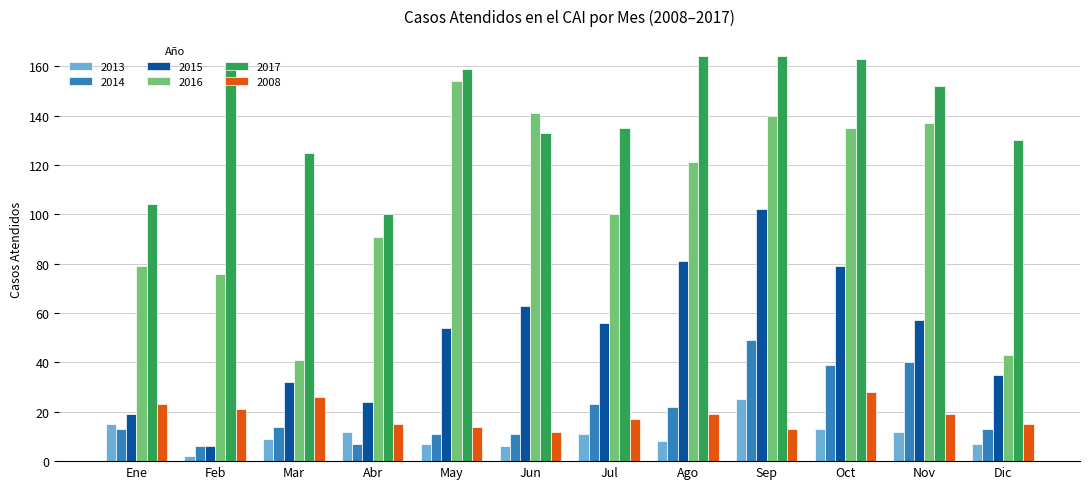

Which series has the largest total across all categories?

2017